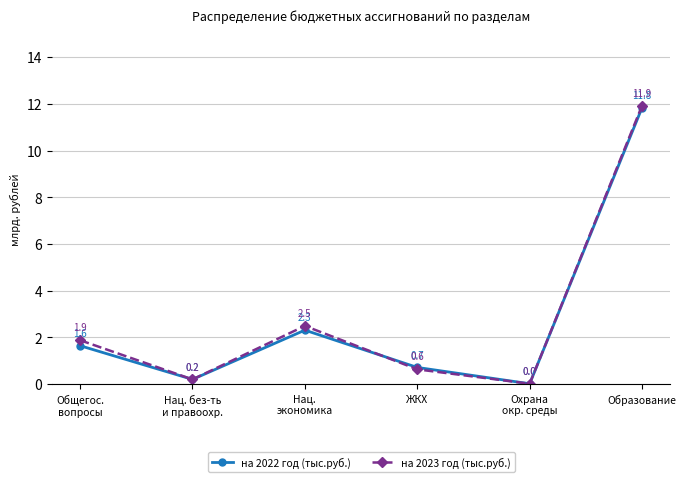

How many interior local peaks does the на 2022 год (тыс.руб.) series have?

1